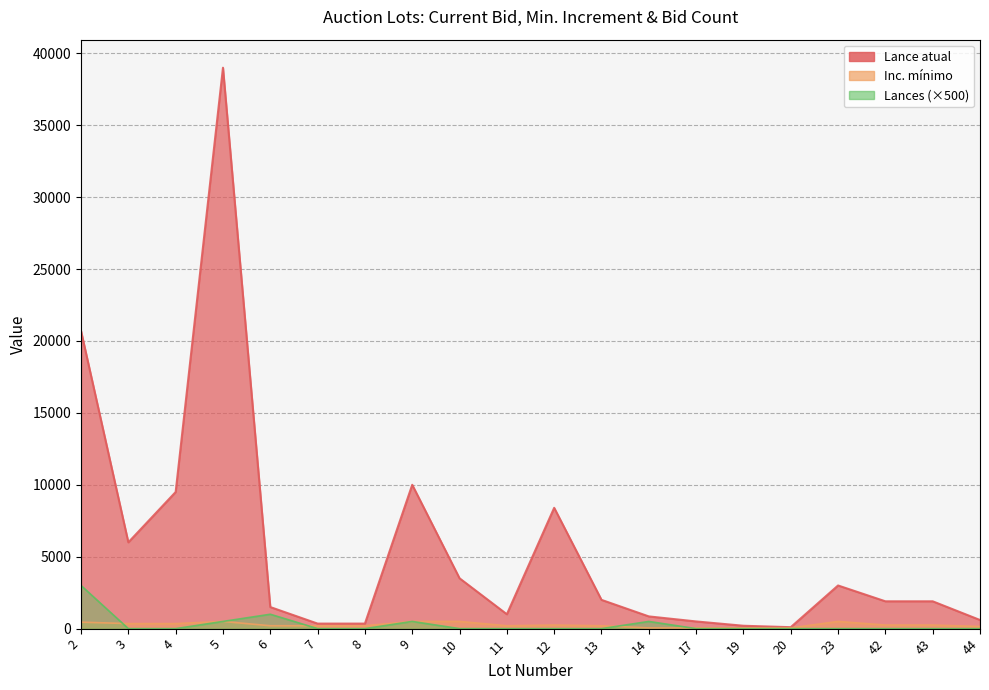

At how many categories does at least one series exceed 36550?

1